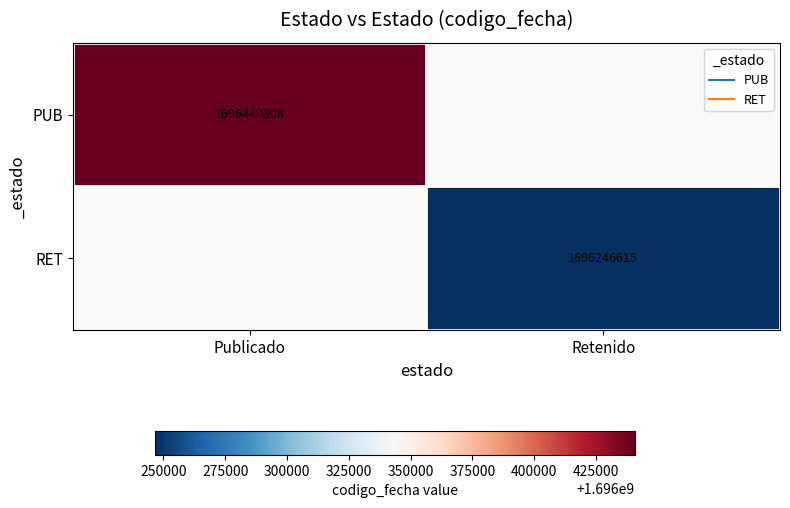

Is it true that PUB equals 570573354.6 at Publicado?

False